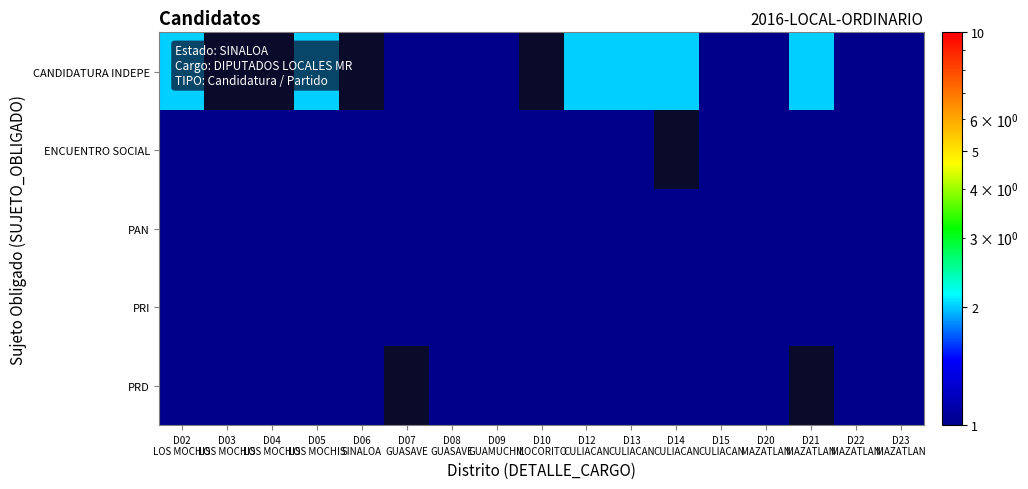

Is it true that CANDIDATURA INDEPE equals 2.0 at D12 CULIACAN?

True